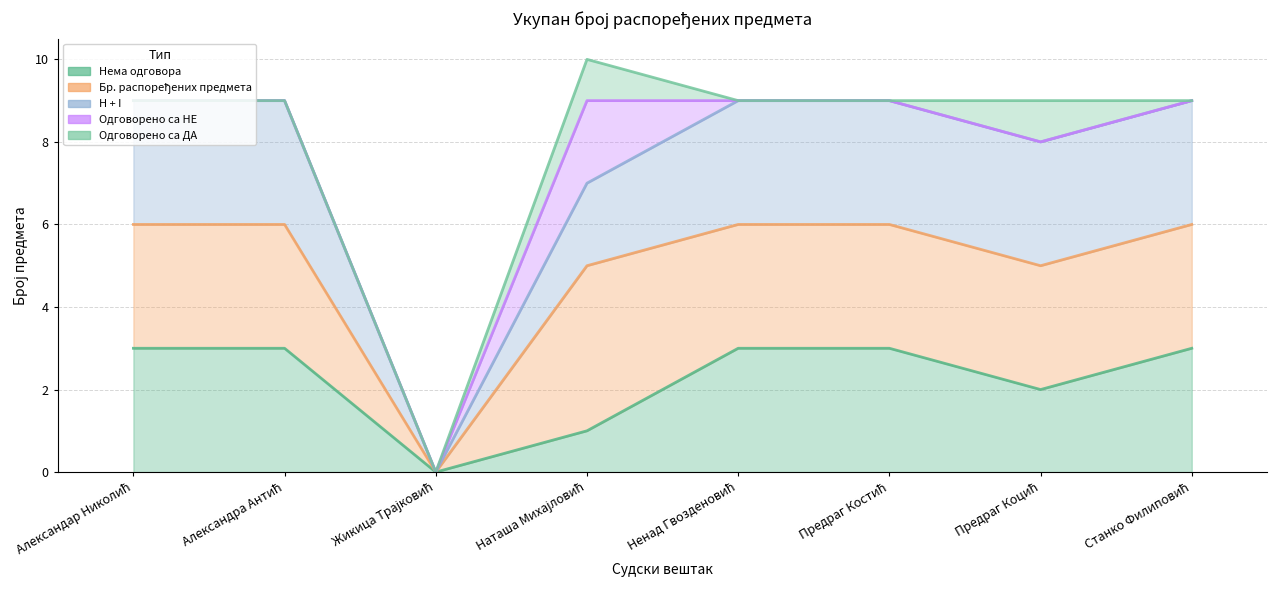

At how many categories does at least one series exceed 2?

7